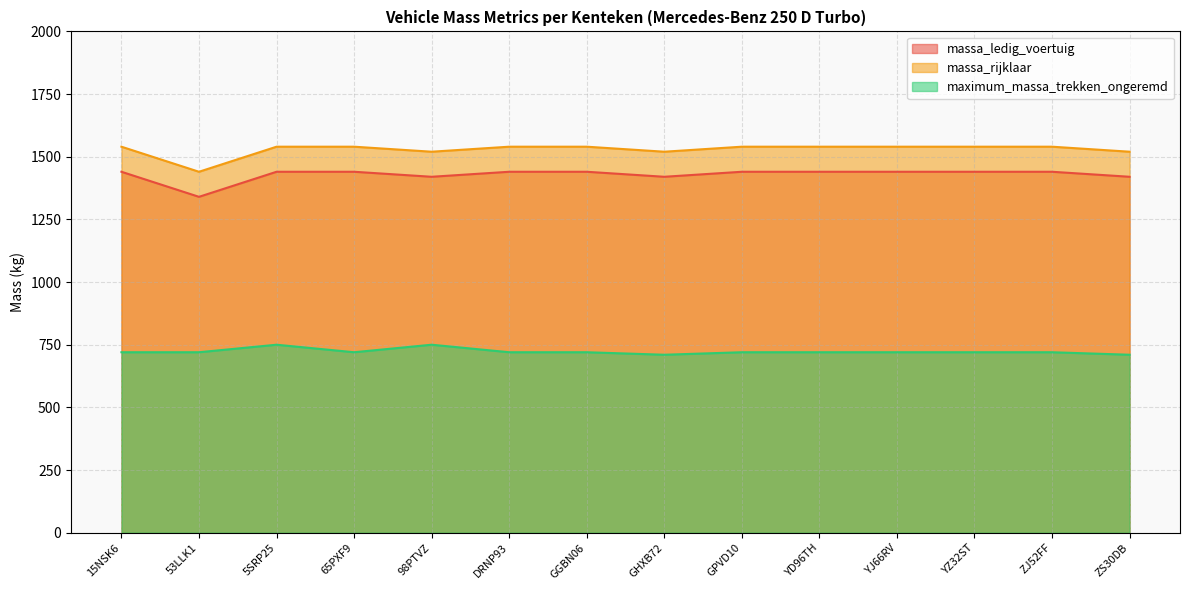

List the series in order of their peak value, lowest first.

maximum_massa_trekken_ongeremd, massa_ledig_voertuig, massa_rijklaar